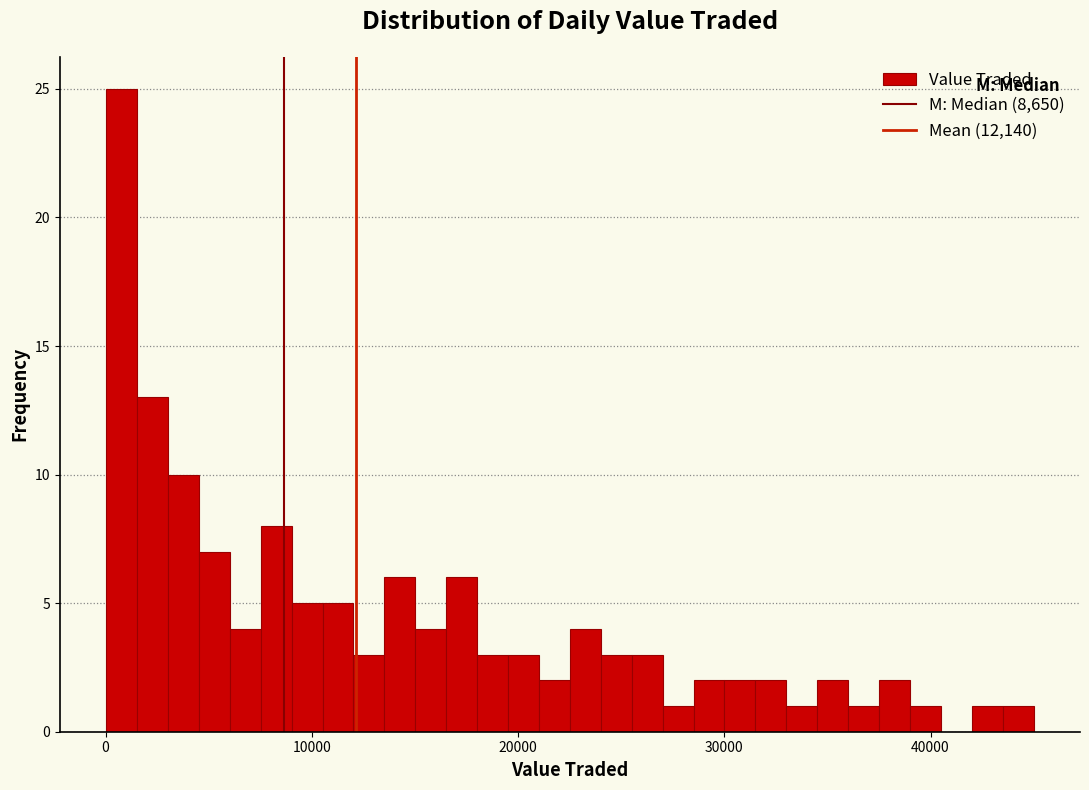

Read against the x-axis, roughly where is the centre of the tallest bar?

1000